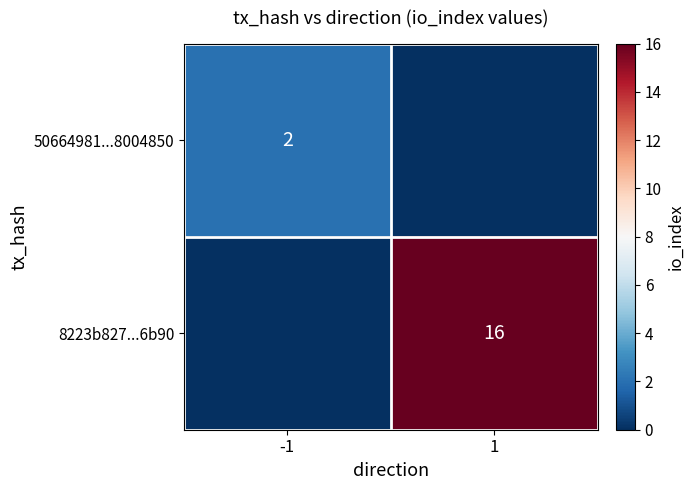

True or false: 50664981...8004850 has a value of 1 at -1.

False